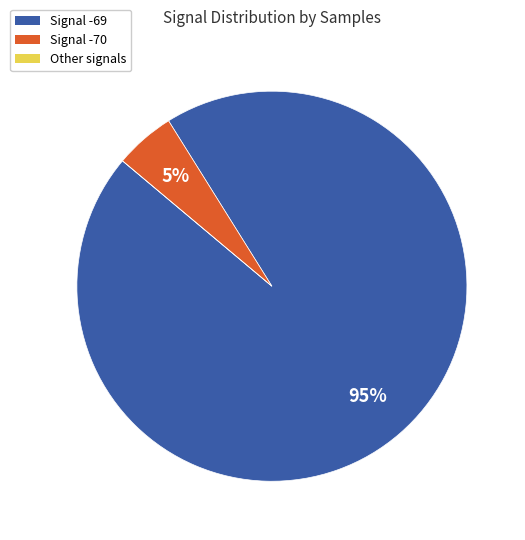

To the nearest percent, what is the average slice percentage?

33%